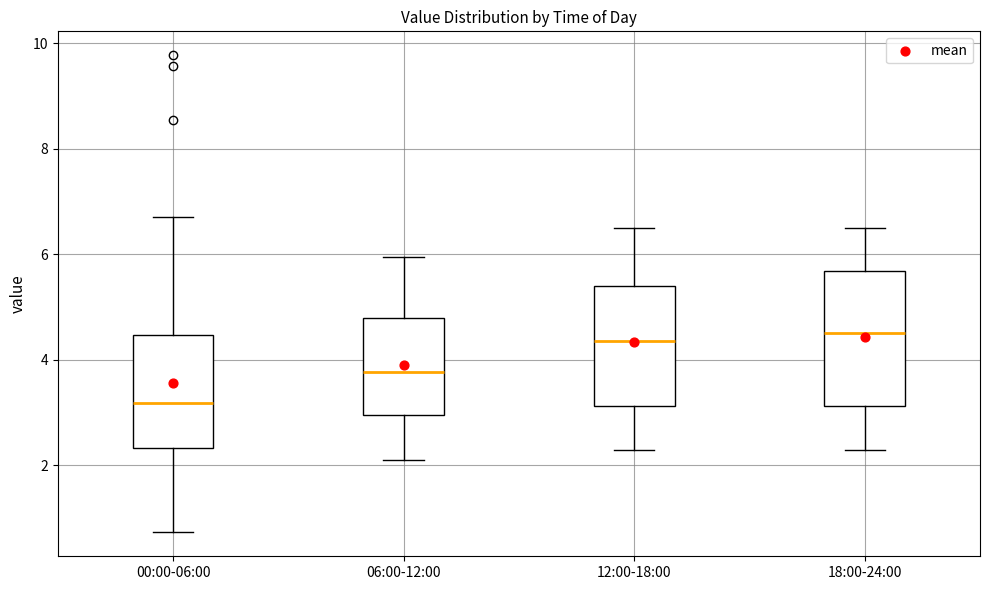

Where does the upper whisker of the box for 06:00-12:00 end on the y-axis? The values are not printed on the chart, so give them approximately, as read against the axis.

6.0